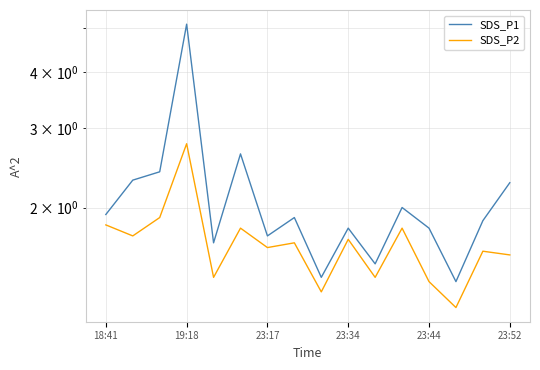

What position from the right is 23:44?

4